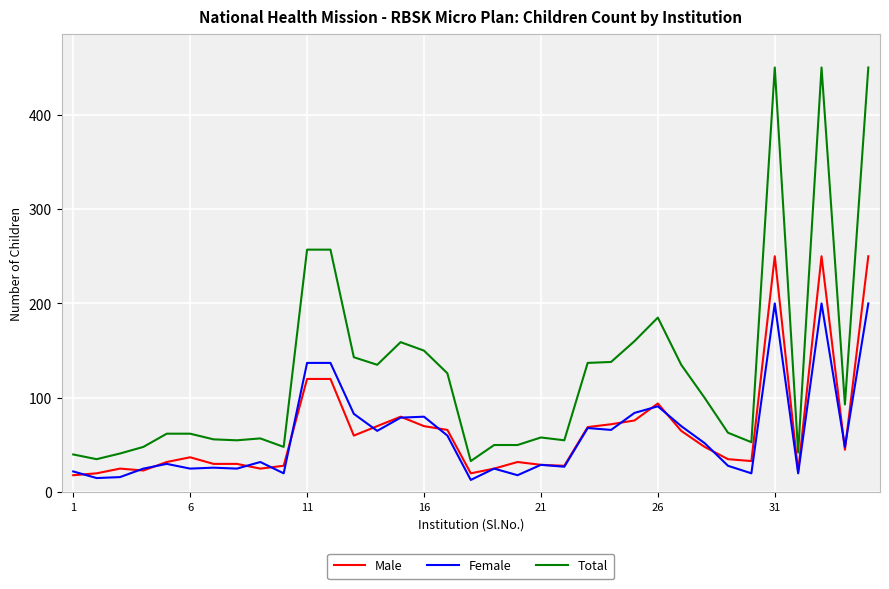

Which series has the largest range (max minus min)?

Total